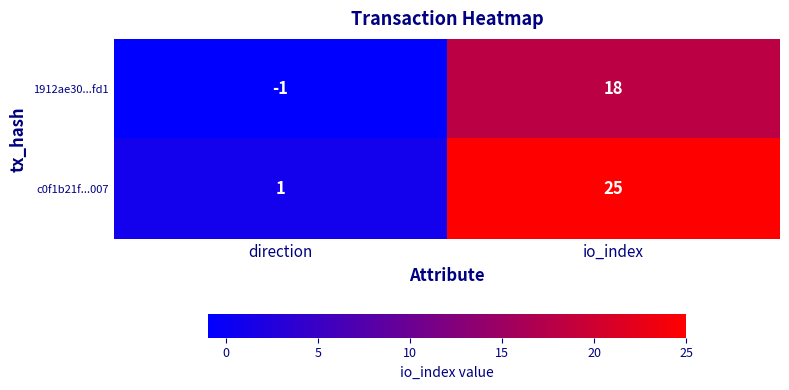

True or false: c0f1b21f...007 has a value of 25 at io_index.

True